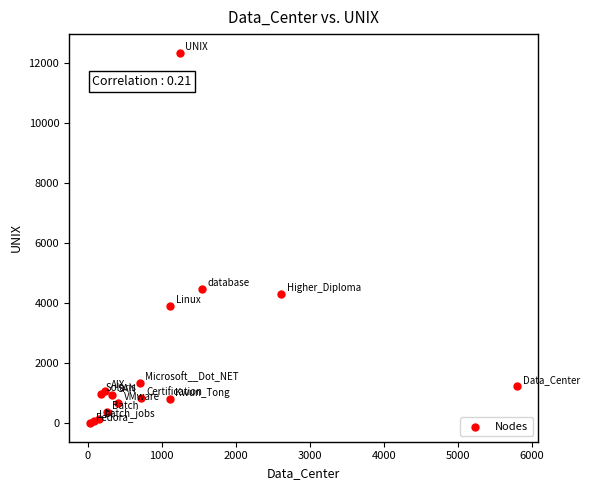

What Y value in the scatter plot is closest to 6176?

4469